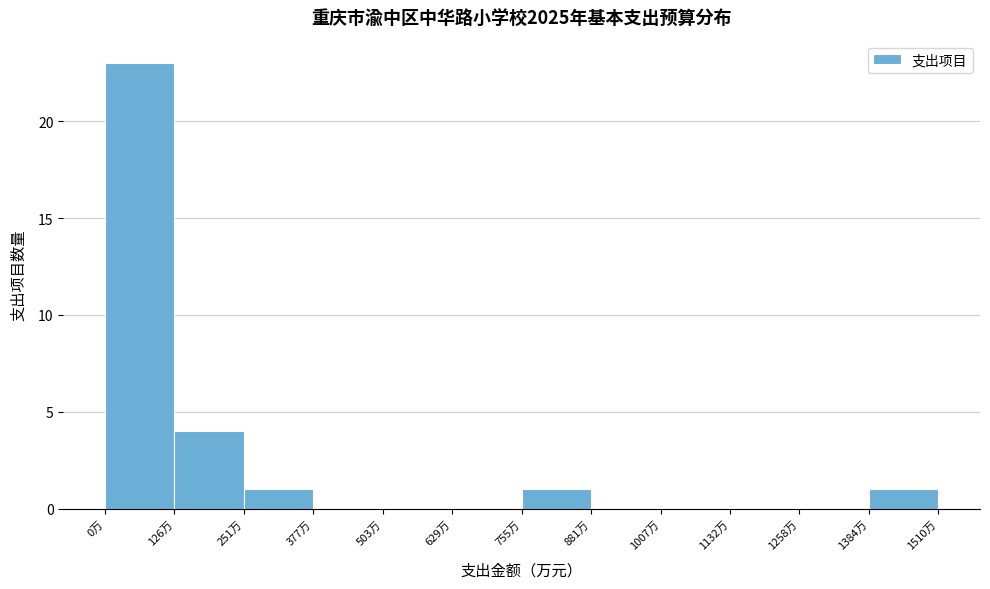

Reading left to right, list every bar in this chart as the range it spans on the x-axis followed by its height. Neither the bar edges nor the heights are printed on the chart, so give them approximately, as read against the axes.

0 to 120: 23
120 to 260: 4
260 to 380: 1
380 to 500: 0
500 to 620: 0
620 to 760: 0
760 to 880: 1
880 to 1000: 0
1000 to 1140: 0
1140 to 1260: 0
1260 to 1380: 0
1380 to 1520: 1